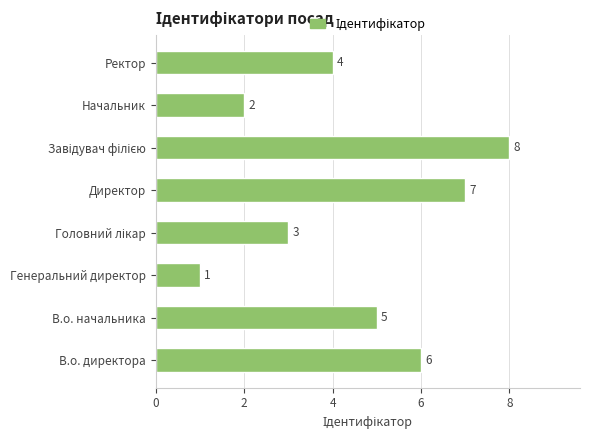

What is the sum of the values at В.о. начальника and В.о. директора?

11